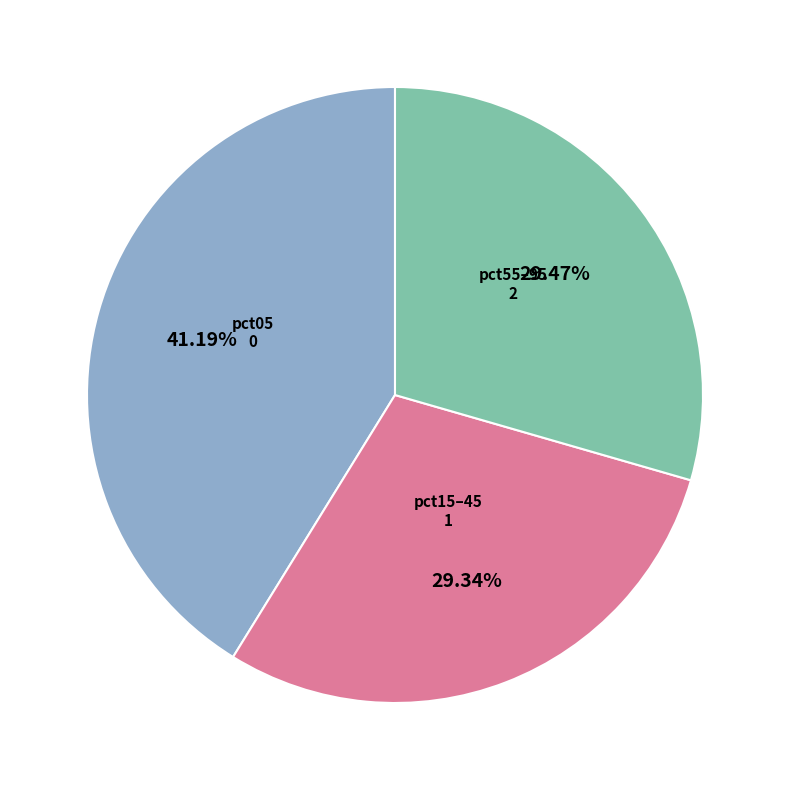

To the nearest percent, what is the difference between the largest and smallest slice percentages?

12%